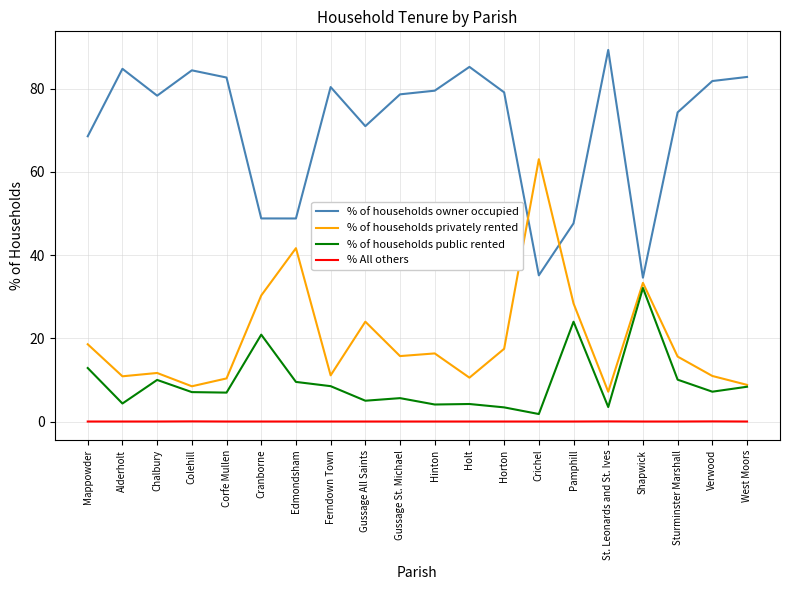

True or false: % of households public rented and % of households owner occupied cross at least once.

False